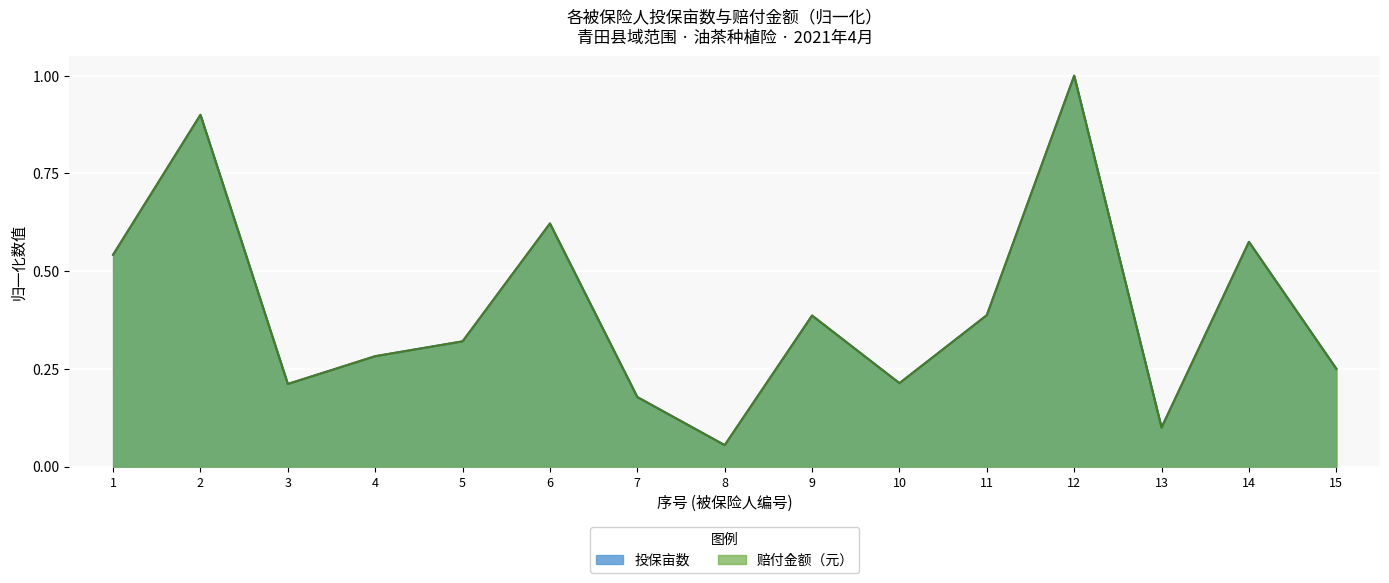

Reading right to left, what are all the values shown in this chart?

投保亩数: 15=0.3	14=0.6	13=0.1	12=1.0	11=0.4	10=0.2	9=0.4	8=0.1	7=0.2	6=0.6	5=0.3	4=0.3	3=0.2	2=0.9	1=0.5
赔付金额（元）: 15=0.3	14=0.6	13=0.1	12=1.0	11=0.4	10=0.2	9=0.4	8=0.1	7=0.2	6=0.6	5=0.3	4=0.3	3=0.2	2=0.9	1=0.5